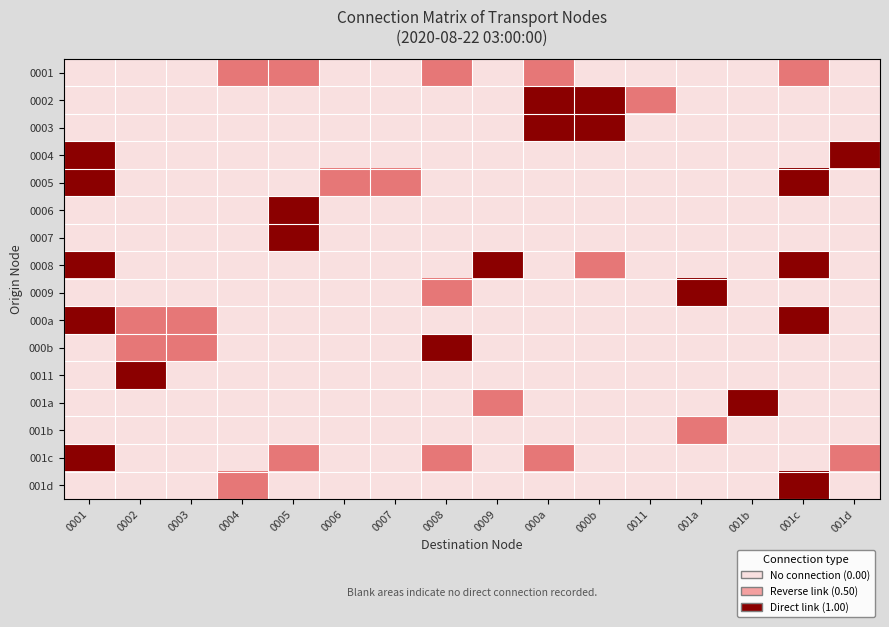

What is the total value across all series at 001d?

1.5